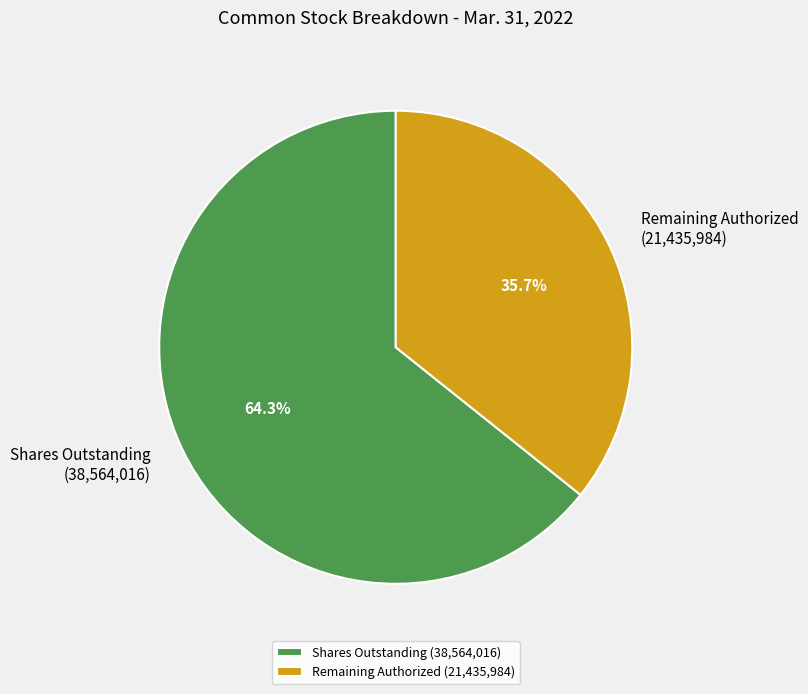

Which slice represents more than half of the pie?

Shares Outstanding (38,564,016)